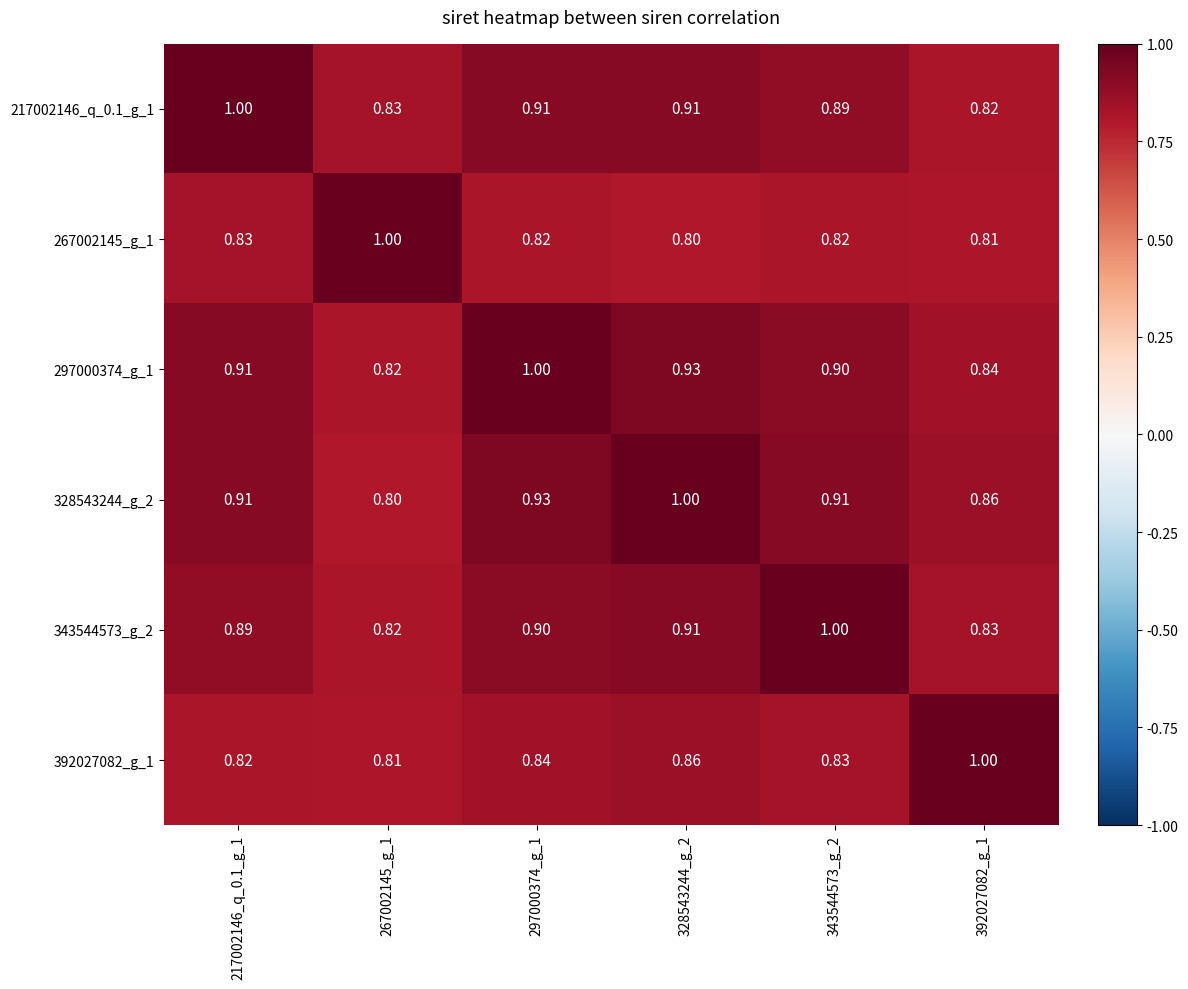

Is the value of 217002146_q_0.1_g_1 at 267002145_g_1 greater than the value of 343544573_g_2 at 217002146_q_0.1_g_1?

No